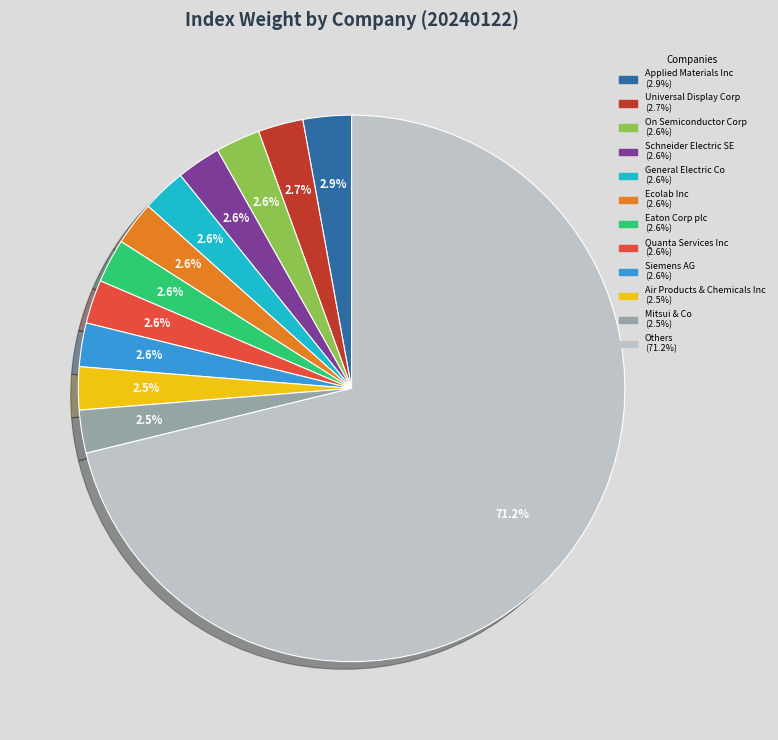

Does any single category account for the majority?

Yes